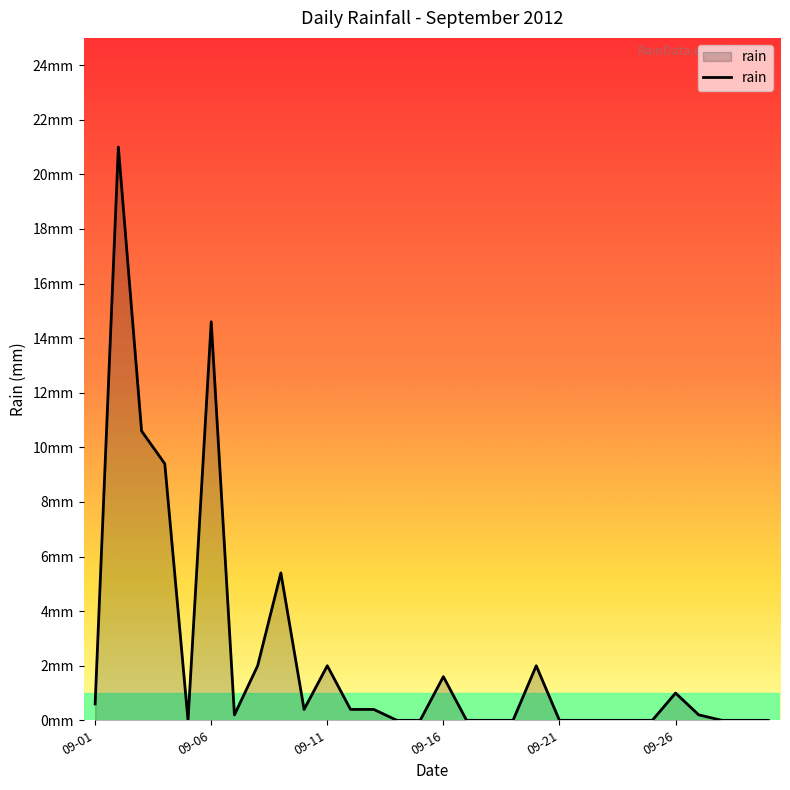

Is this an area chart (filled region under the line)?

Yes